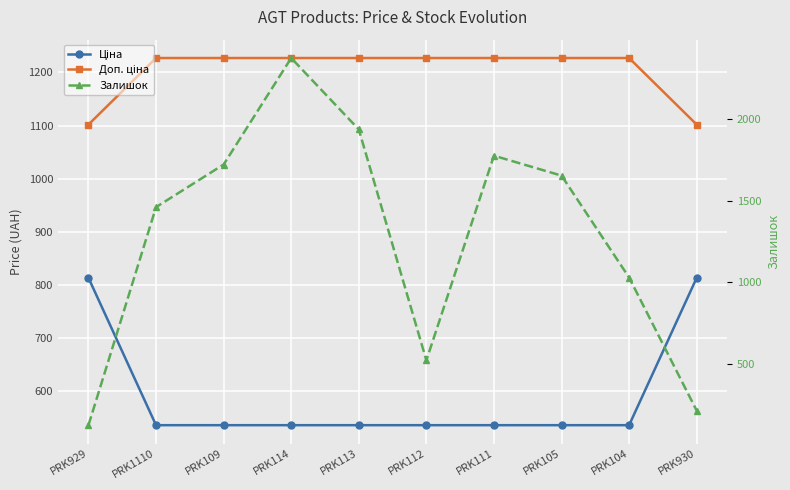

At which category does Залишок reach its first local valley?

PRK112